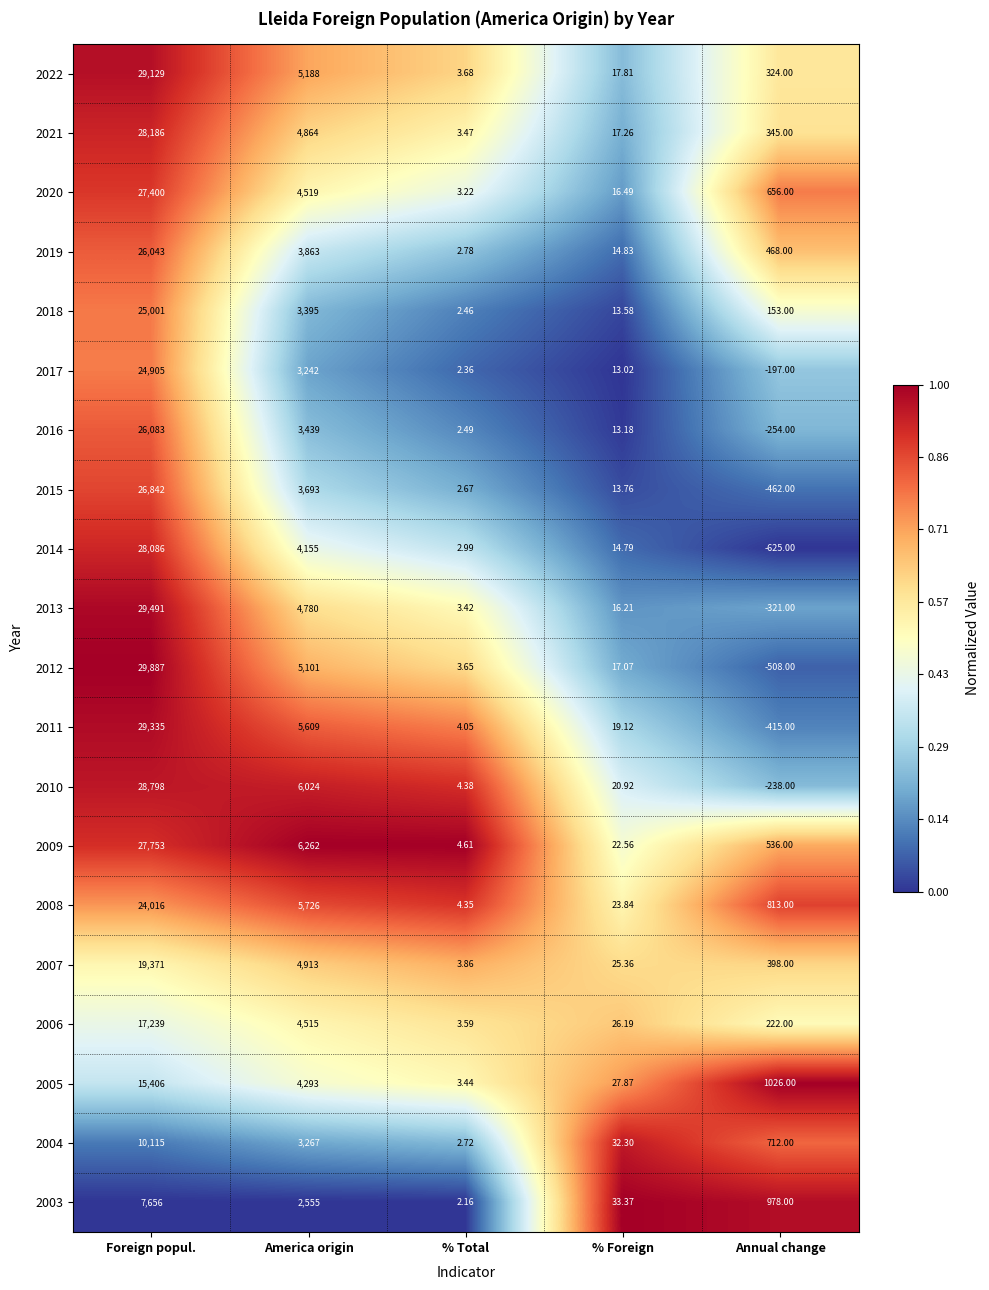

At which label is 2017 closest to 12354?

America origin